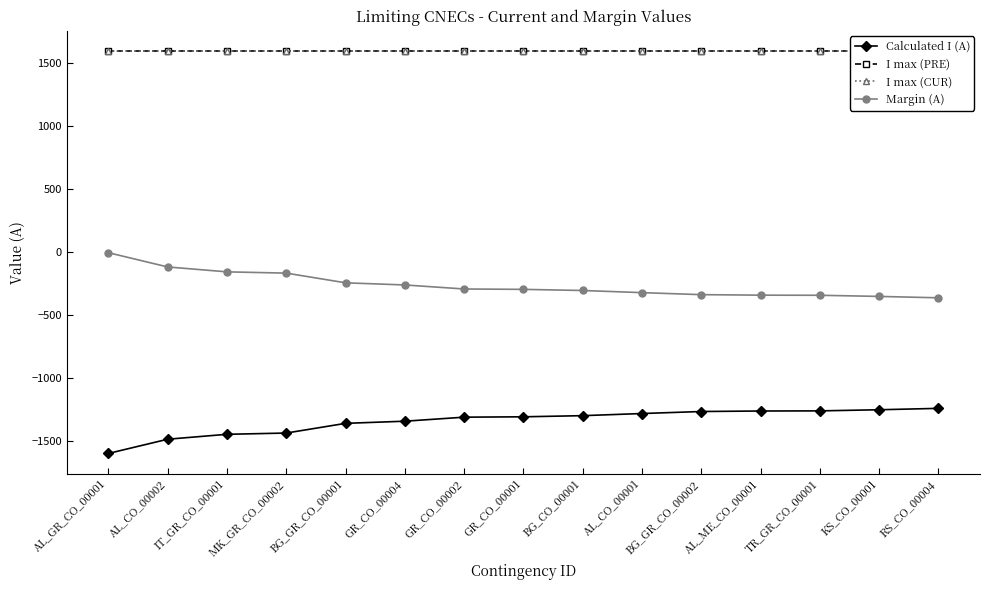

Reading left to right, list all the values displayed in this chart.

Calculated I (A): AL_GR_CO_00001=-1597	AL_CO_00002=-1484	IT_GR_CO_00001=-1445	MK_GR_CO_00002=-1435	BG_GR_CO_00001=-1358	GR_CO_00004=-1341	GR_CO_00002=-1309	GR_CO_00001=-1306	BG_CO_00001=-1297	AL_CO_00001=-1280	BG_GR_CO_00002=-1264	AL_ME_CO_00001=-1260	TR_GR_CO_00001=-1259	KS_CO_00001=-1250	RS_CO_00004=-1239
I max (PRE): AL_GR_CO_00001=1600	AL_CO_00002=1600	IT_GR_CO_00001=1600	MK_GR_CO_00002=1600	BG_GR_CO_00001=1600	GR_CO_00004=1600	GR_CO_00002=1600	GR_CO_00001=1600	BG_CO_00001=1600	AL_CO_00001=1600	BG_GR_CO_00002=1600	AL_ME_CO_00001=1600	TR_GR_CO_00001=1600	KS_CO_00001=1600	RS_CO_00004=1600
I max (CUR): AL_GR_CO_00001=1600	AL_CO_00002=1600	IT_GR_CO_00001=1600	MK_GR_CO_00002=1600	BG_GR_CO_00001=1600	GR_CO_00004=1600	GR_CO_00002=1600	GR_CO_00001=1600	BG_CO_00001=1600	AL_CO_00001=1600	BG_GR_CO_00002=1600	AL_ME_CO_00001=1600	TR_GR_CO_00001=1600	KS_CO_00001=1600	RS_CO_00004=1600
Margin (A): AL_GR_CO_00001=-3	AL_CO_00002=-116	IT_GR_CO_00001=-155	MK_GR_CO_00002=-165	BG_GR_CO_00001=-242	GR_CO_00004=-259	GR_CO_00002=-291	GR_CO_00001=-294	BG_CO_00001=-303	AL_CO_00001=-320	BG_GR_CO_00002=-336	AL_ME_CO_00001=-340	TR_GR_CO_00001=-341	KS_CO_00001=-350	RS_CO_00004=-361